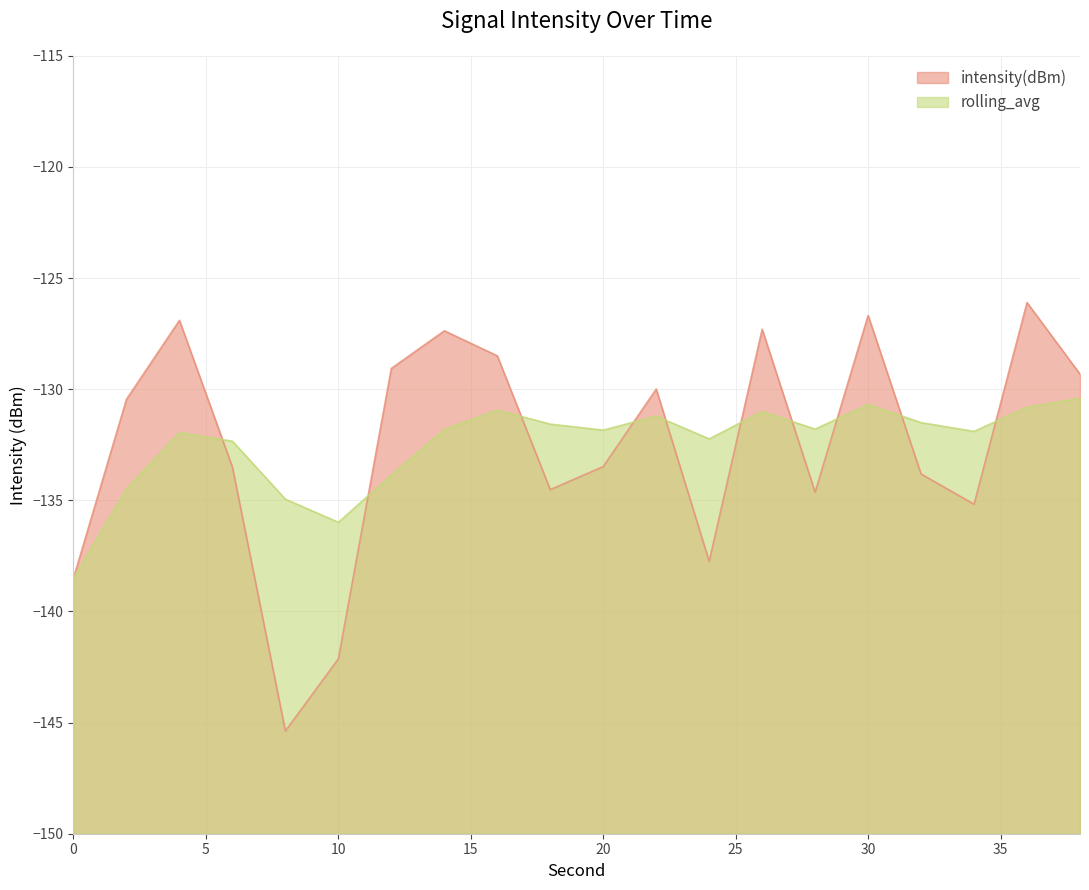

What is the sum of all intensity(dBm) values?

-2650.6